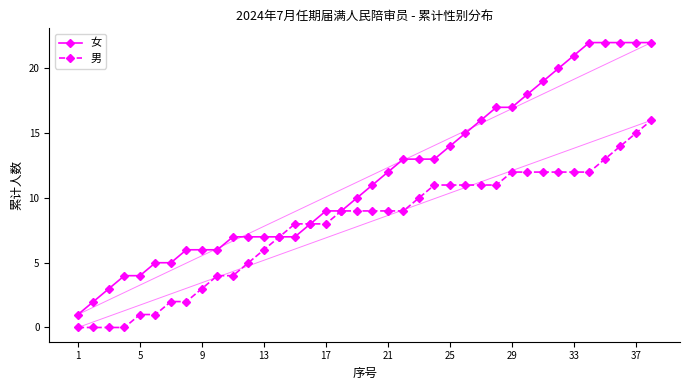

Which series has the largest total across all categories?

女